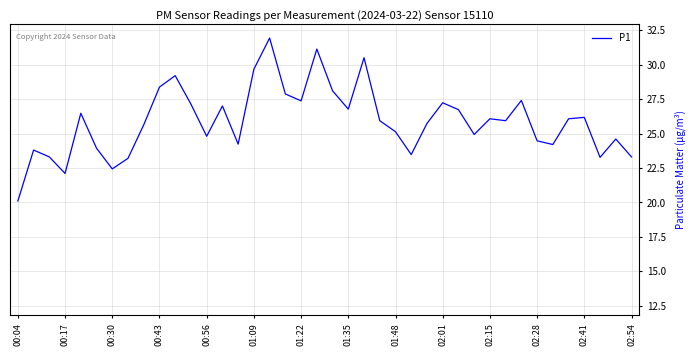

What is the difference between the maximum and minimum values?

11.8